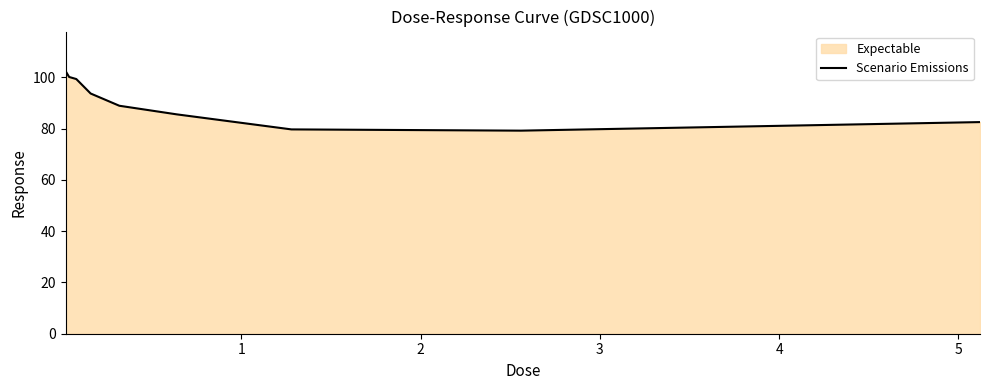

What is the maximum value shown in the chart?

102.5